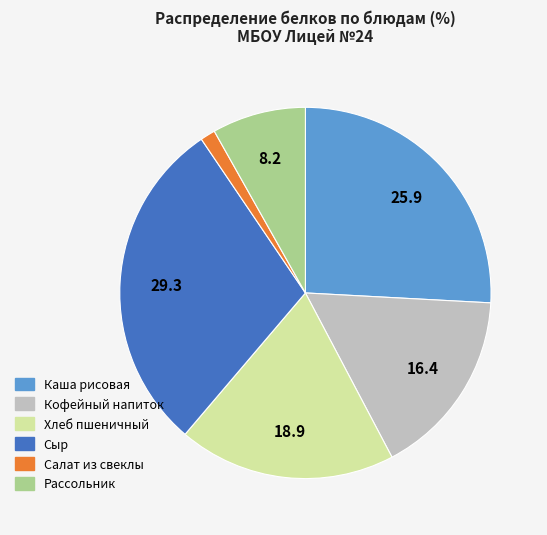

Do Каша рисовая and Хлеб пшеничный together represent more than half of the pie?

No